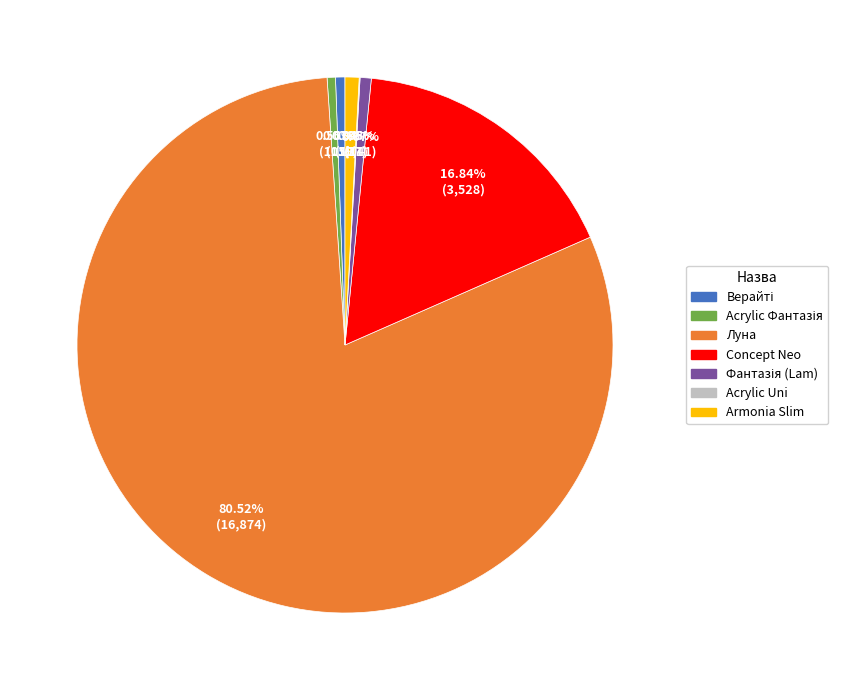

Which category accounts for the majority?

Луна